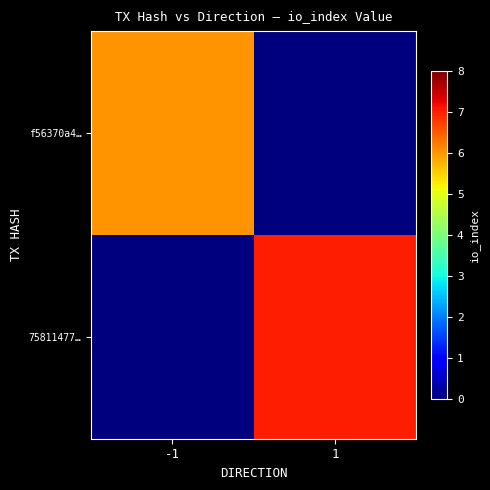

List the series in order of their peak value, highest first.

75811477…, f56370a4…